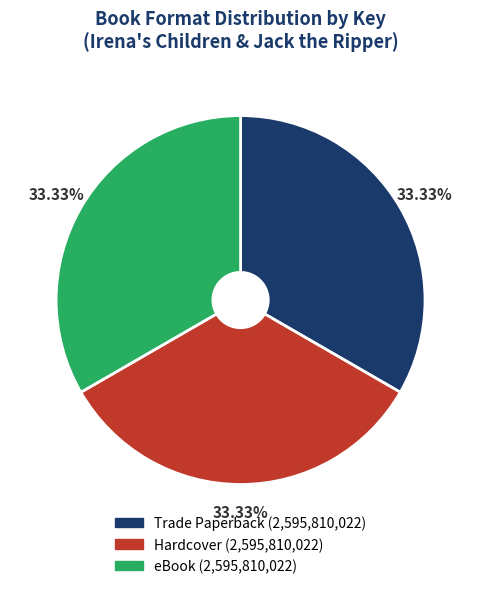

Is there a majority slice in this chart?

No